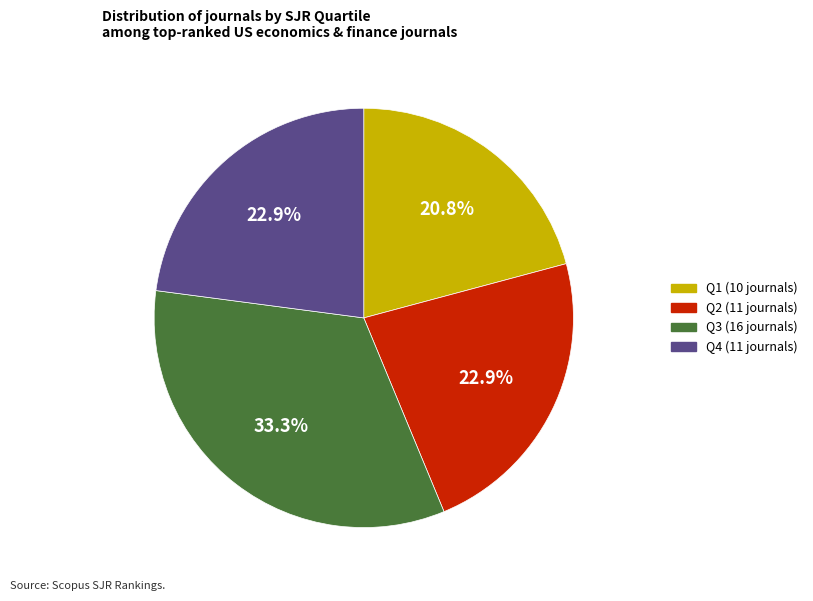

What is the smallest slice in the pie chart?

Q1